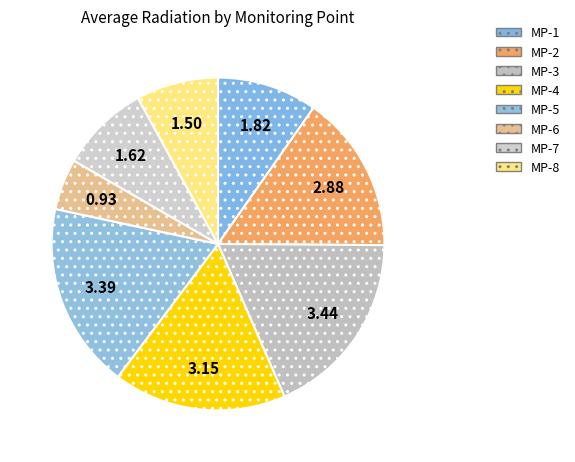

Rank the categories by value from lowest to highest.

MP-6, MP-8, MP-7, MP-1, MP-2, MP-4, MP-5, MP-3